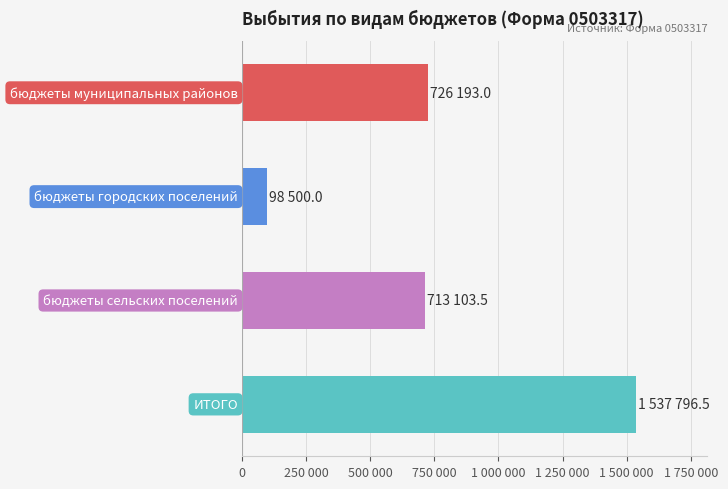

Are the bars horizontal?

Yes